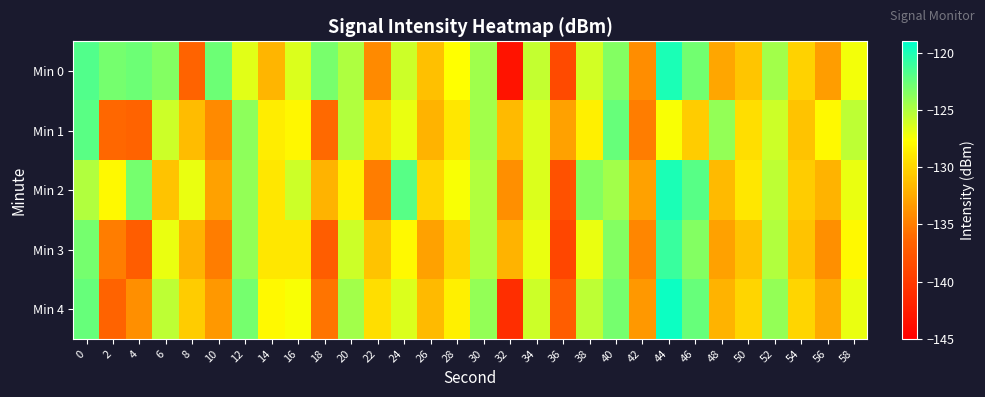

Between 8 and 44, which is larger?

44